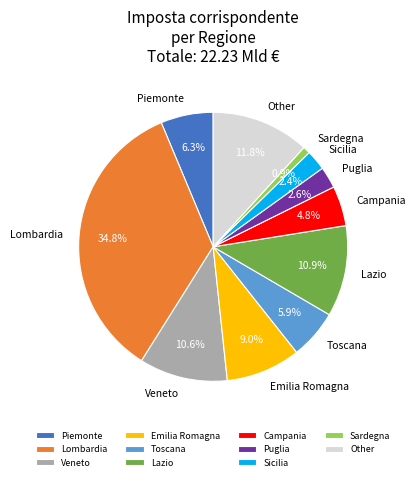

What is the largest slice in the pie chart?

Lombardia